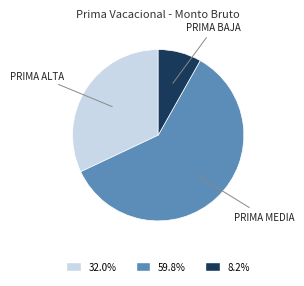

Does any single category account for the majority?

Yes